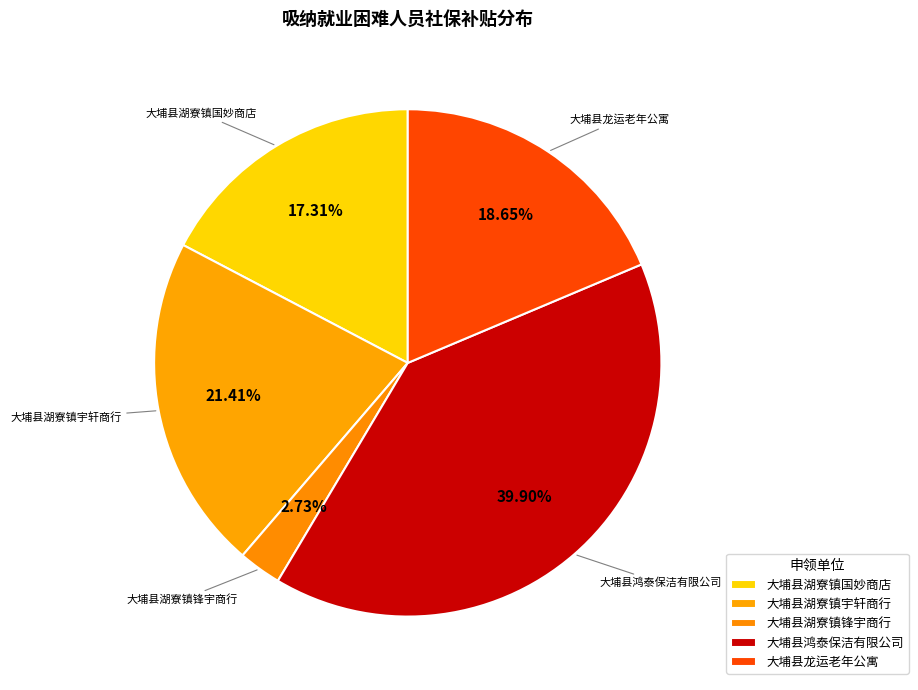

How many segments does this pie chart have?

5